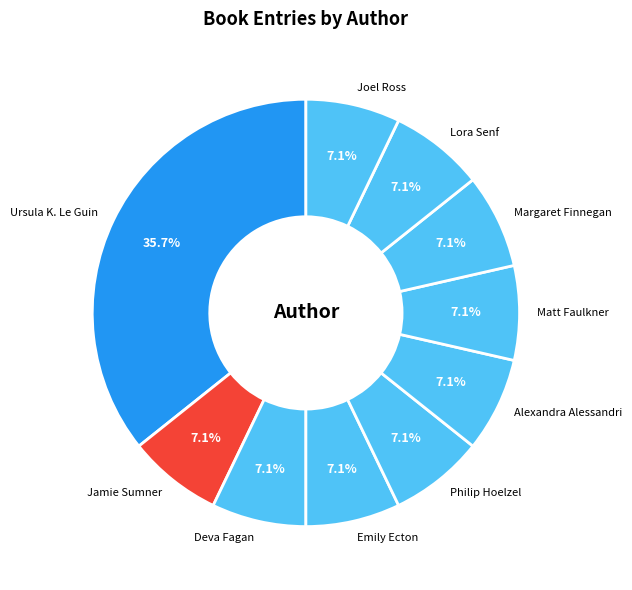

To the nearest percent, what is the combined percentage of Philip Hoelzel and Jamie Sumner?

14%